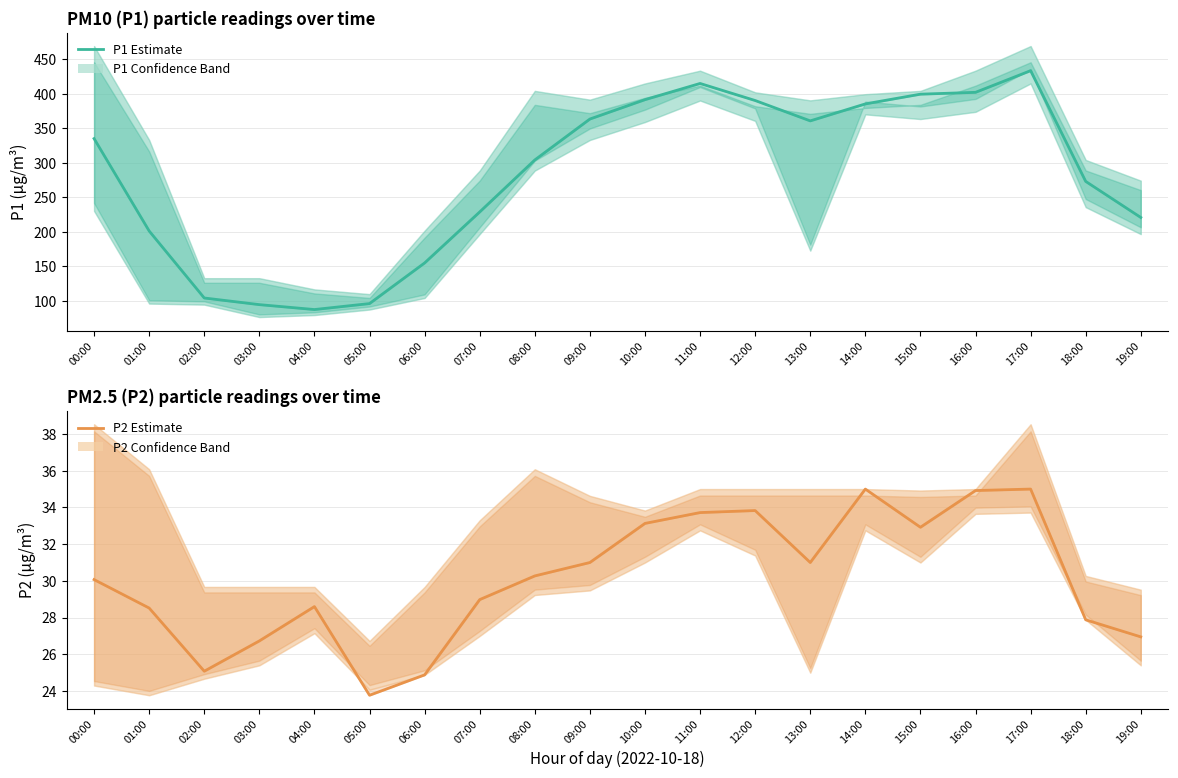

What is the difference between the second highest and minimum values in the P1 Estimate series?

327.7